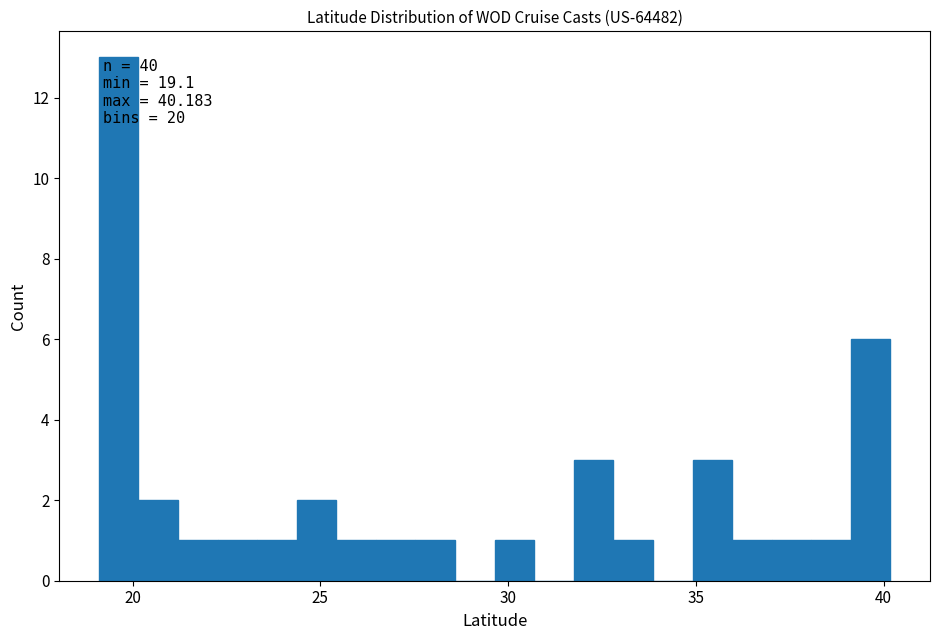

Read against the x-axis, roughly where is the centre of the tallest bar?

19.5